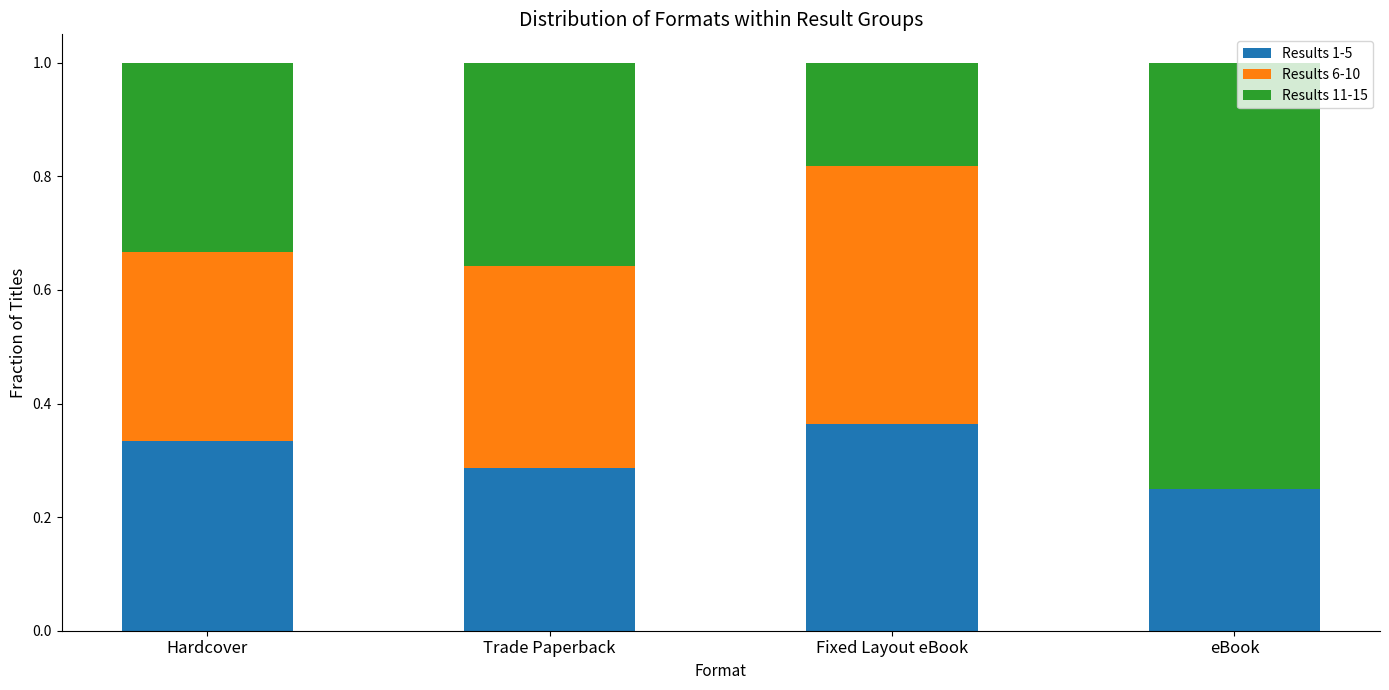

At which label does Results 1-5 reach its peak?

Fixed Layout eBook